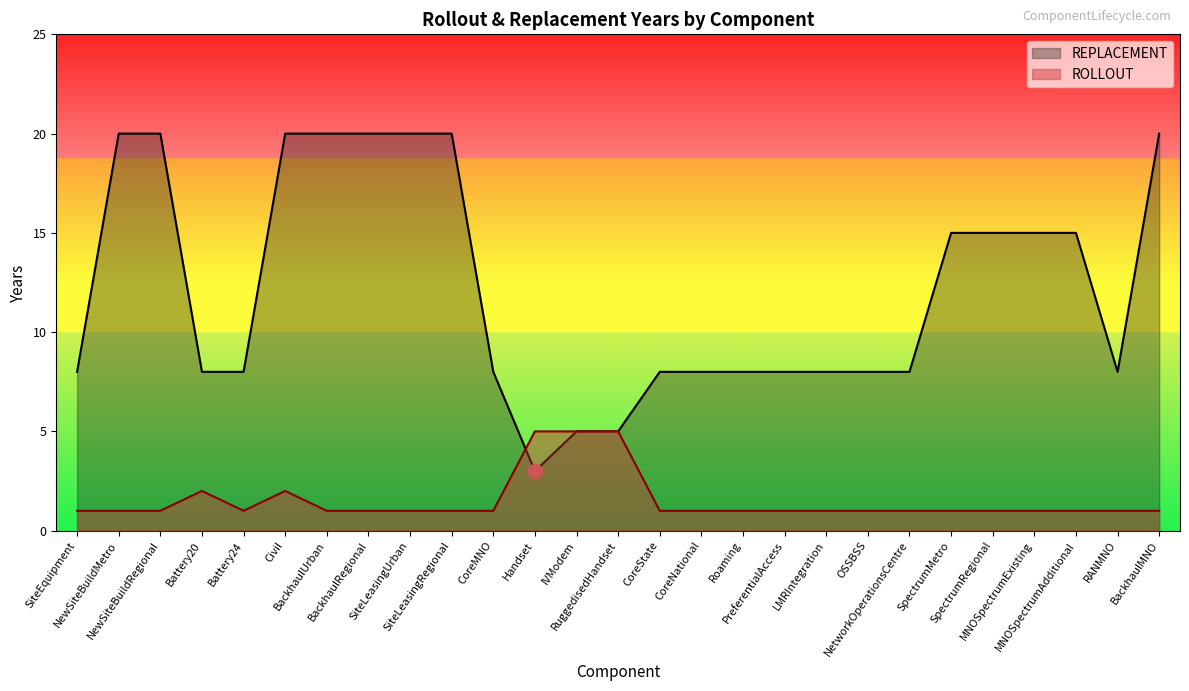

True or false: REPLACEMENT has a value of 11 at CoreNational.

False